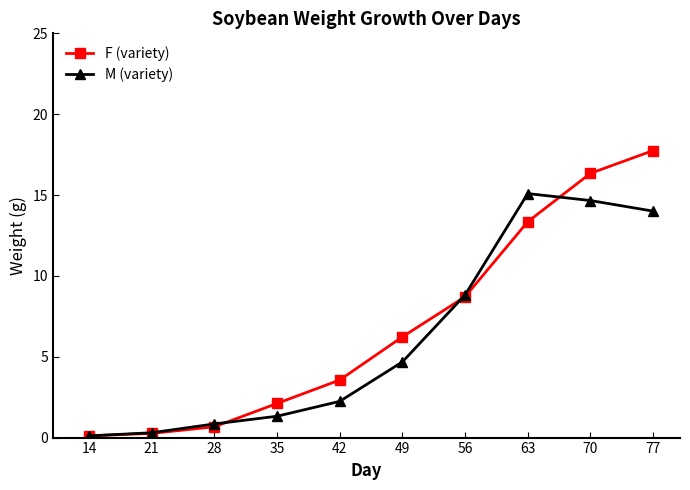

At which label does F (variety) reach its peak?

77